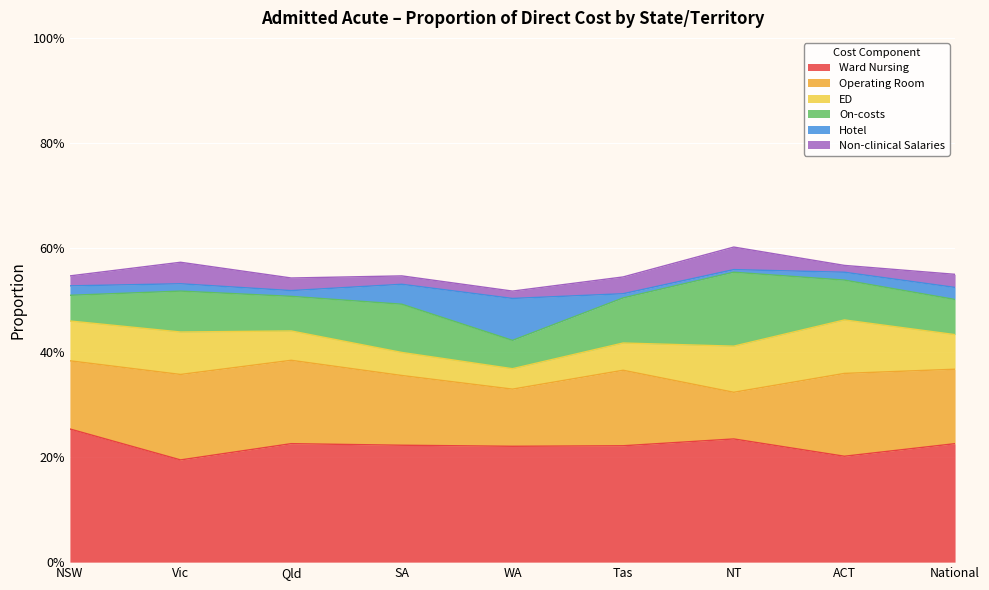

True or false: Hotel has more than 0 points higher than both neighbors.

True